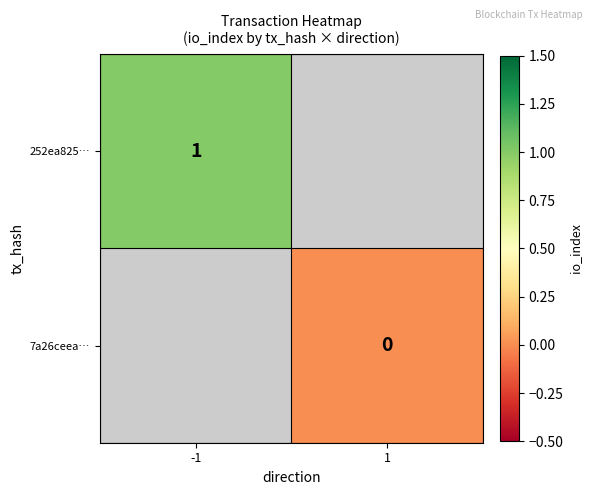

Count the number of data series in this chart.

2